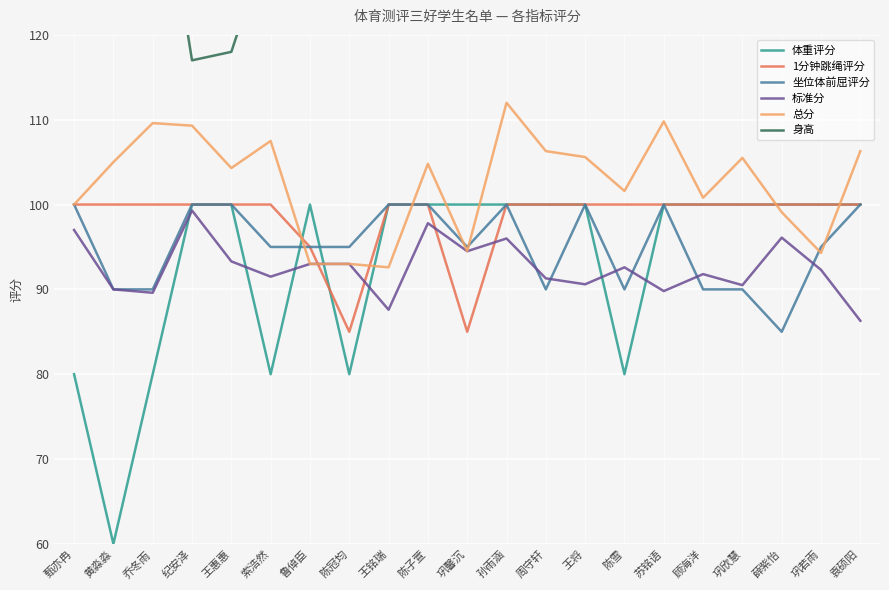

Which series has the largest range (max minus min)?

体重评分